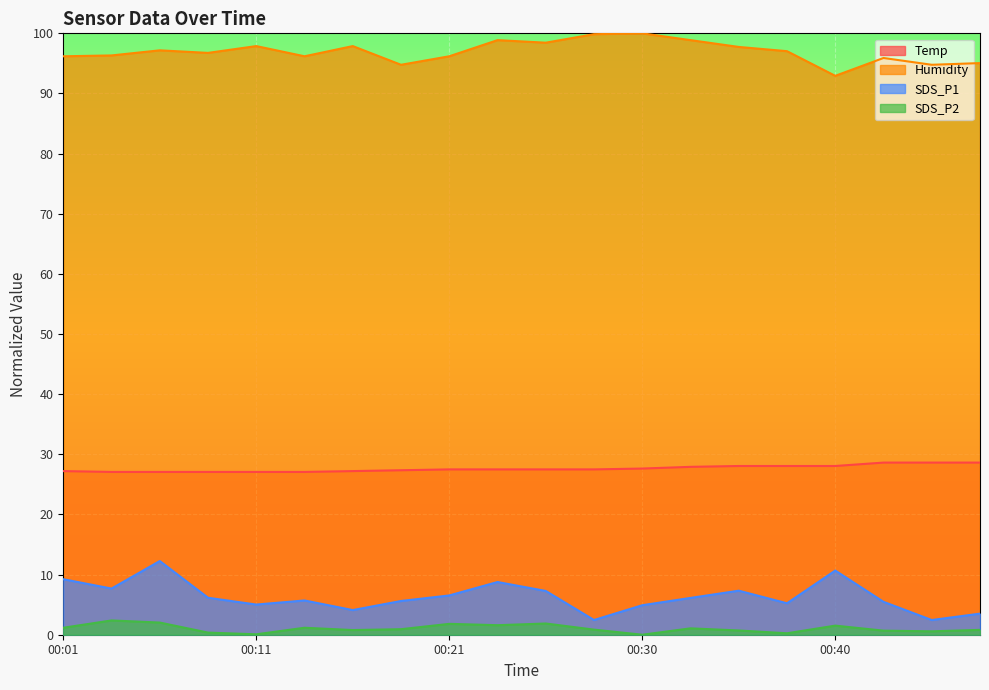

What is the highest value of the Temp series?

28.6